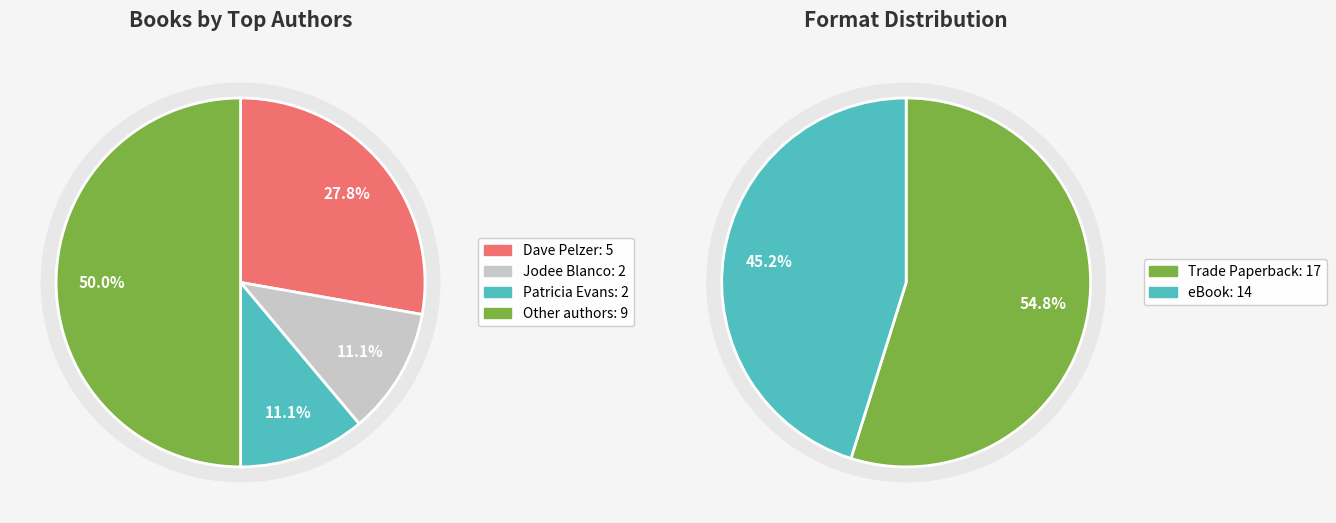

What portion of the pie excludes Jodee Blanco?

88.9%